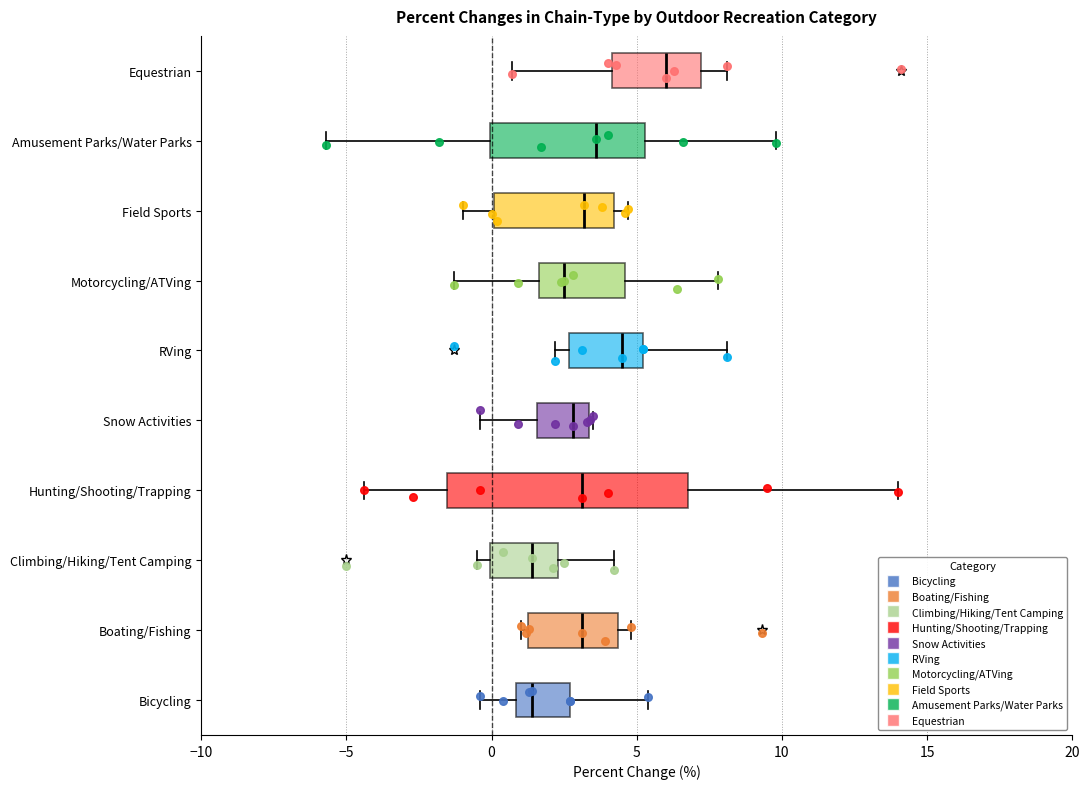

Where does the right whisker of the box for Equestrian end on the x-axis? The values are not printed on the chart, so give them approximately, as read against the axis.

8.0